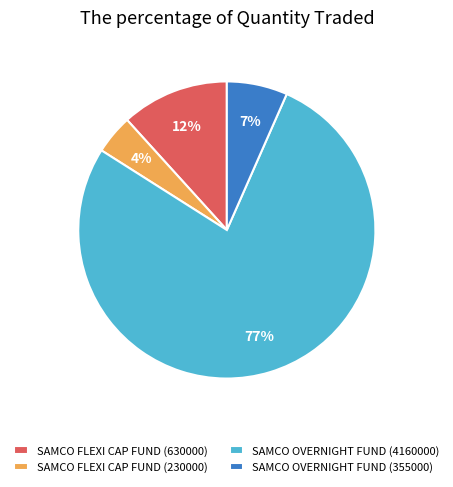

To the nearest percent, what percentage of the pie is SAMCO OVERNIGHT FUND (4160000)?

77%